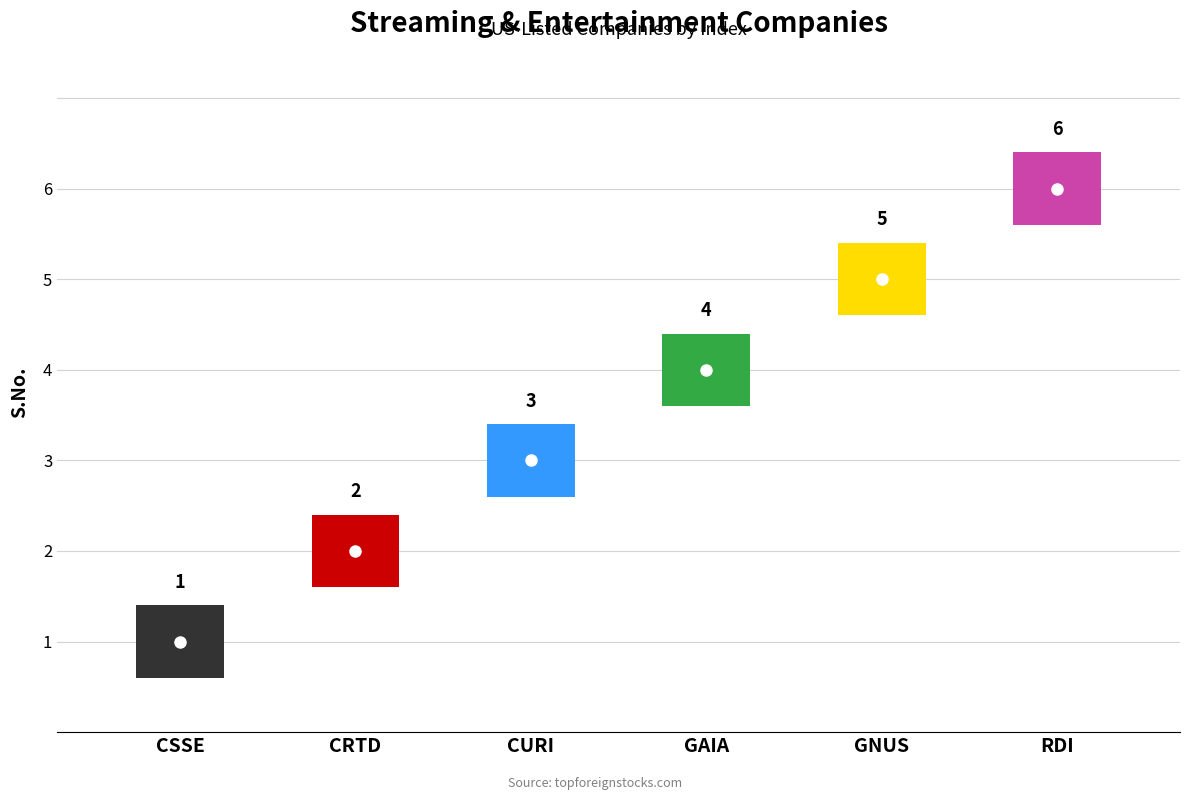

What is the greatest value displayed?

6